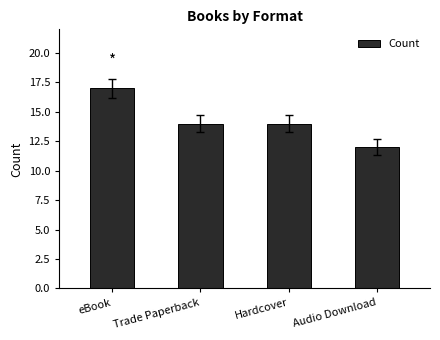

Read the value at Hardcover.

14